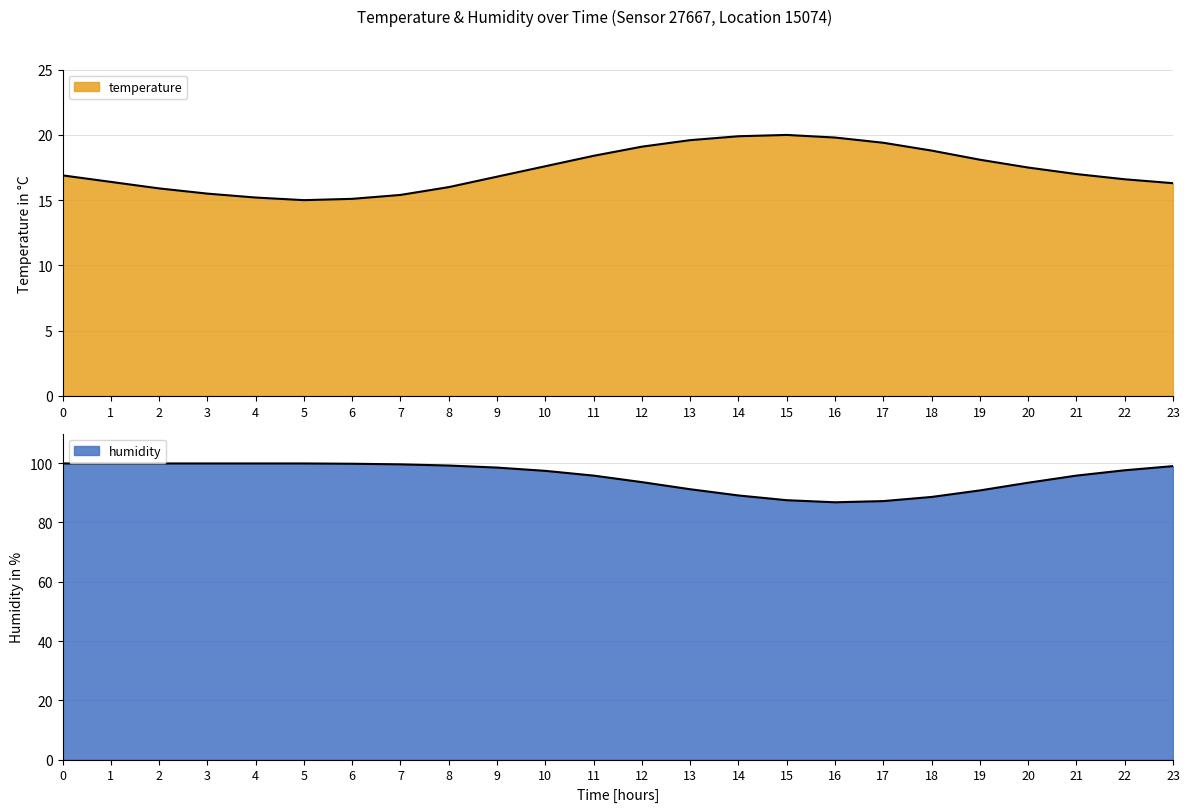

At how many categories does at least one series exceed 54?

24